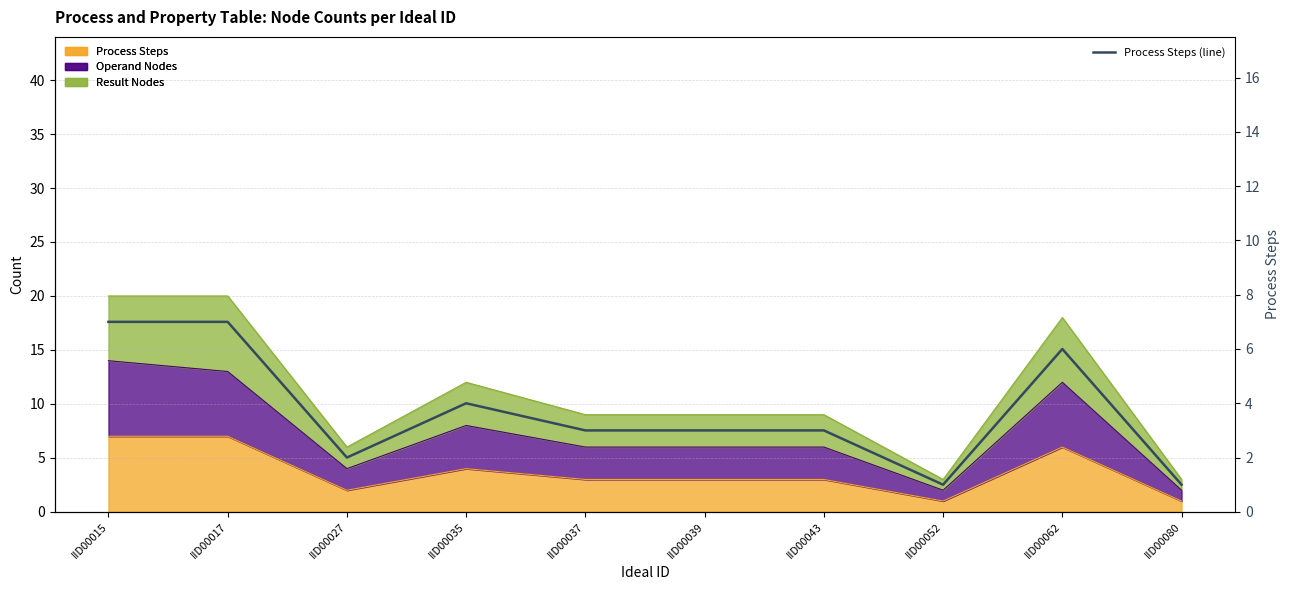

What is the minimum value shown in the chart?

1